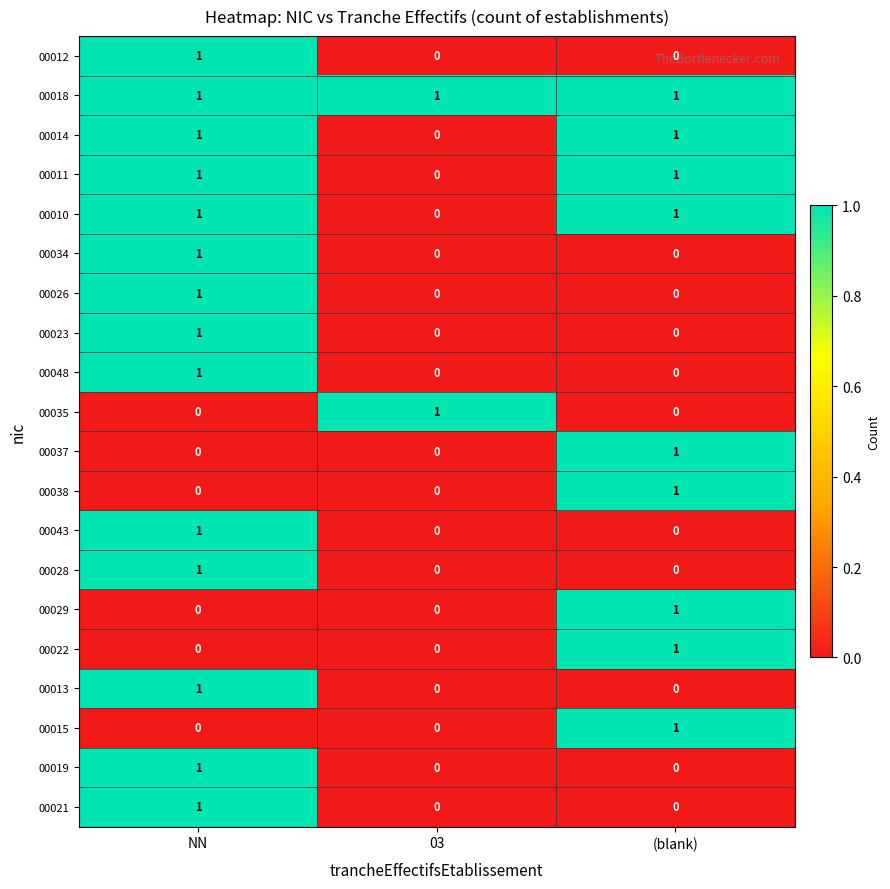

What is the difference between the highest and lowest values at NN?

1